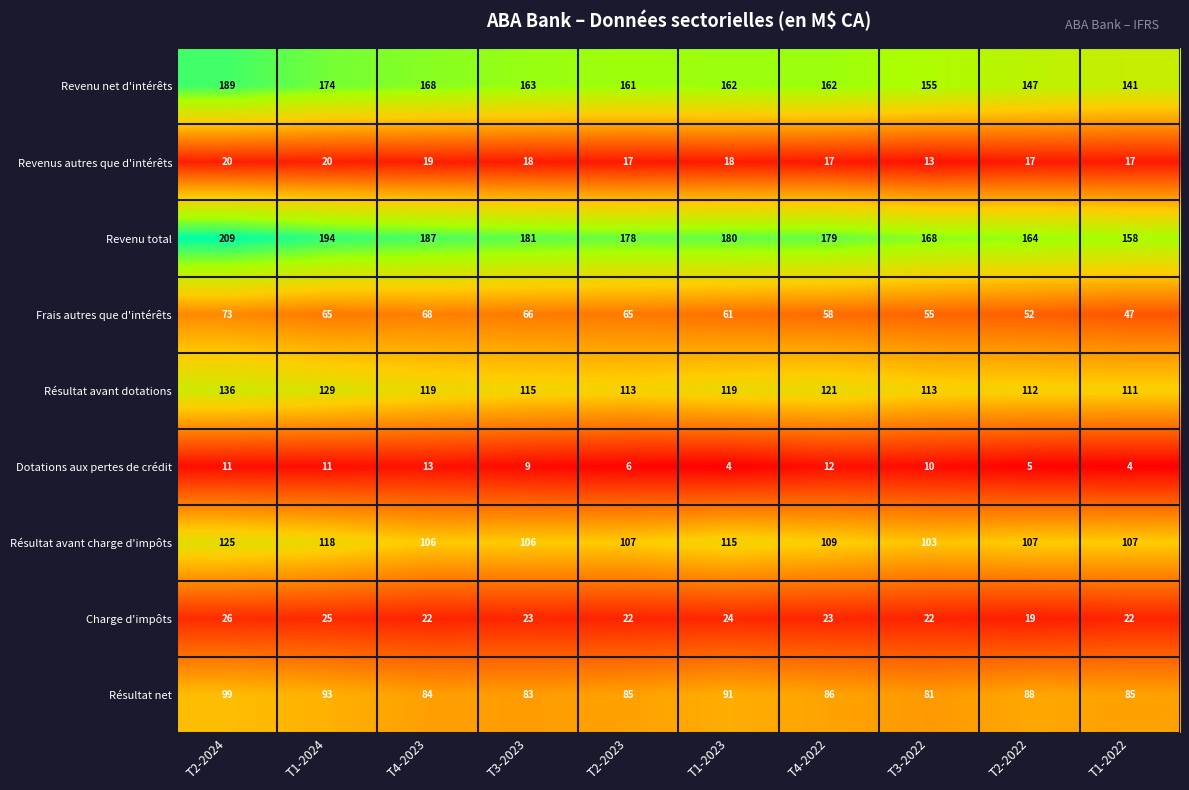

What is the sum of all Revenu net d'intérêts values?

1622